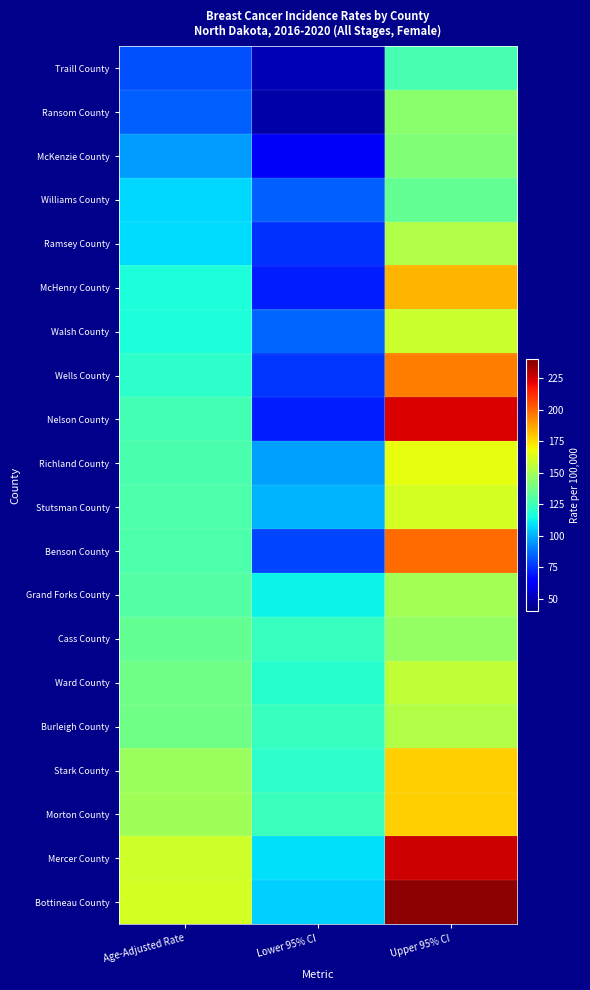

Which series changed the most between Age-Adjusted Rate and Upper 95% CI?

Nelson County